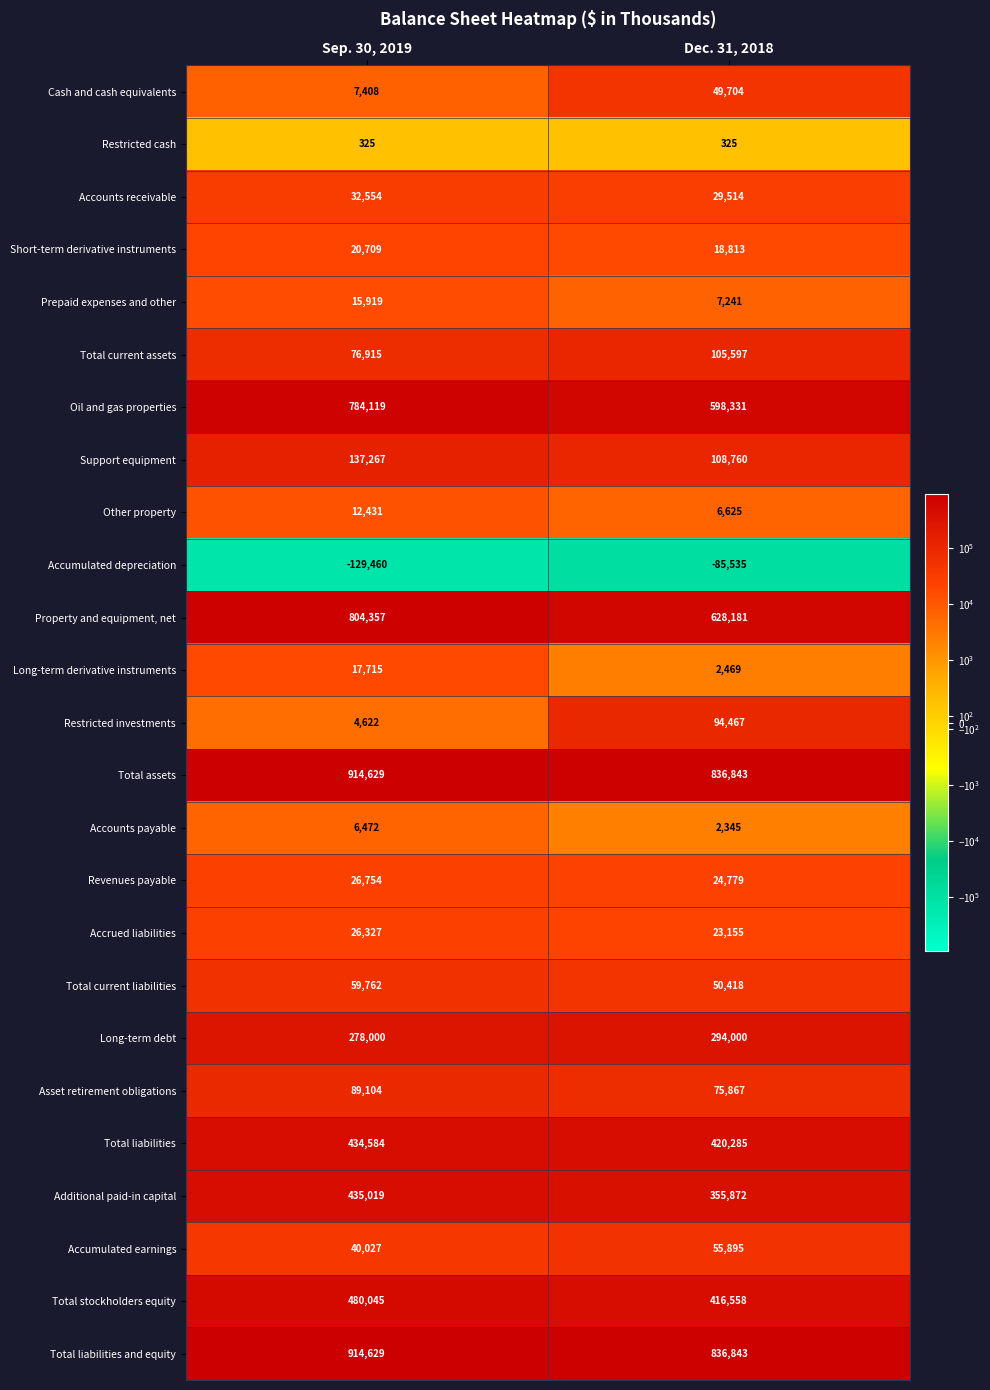

The Asset retirement obligations series shows 75867 at Dec. 31, 2018. True or false?

True